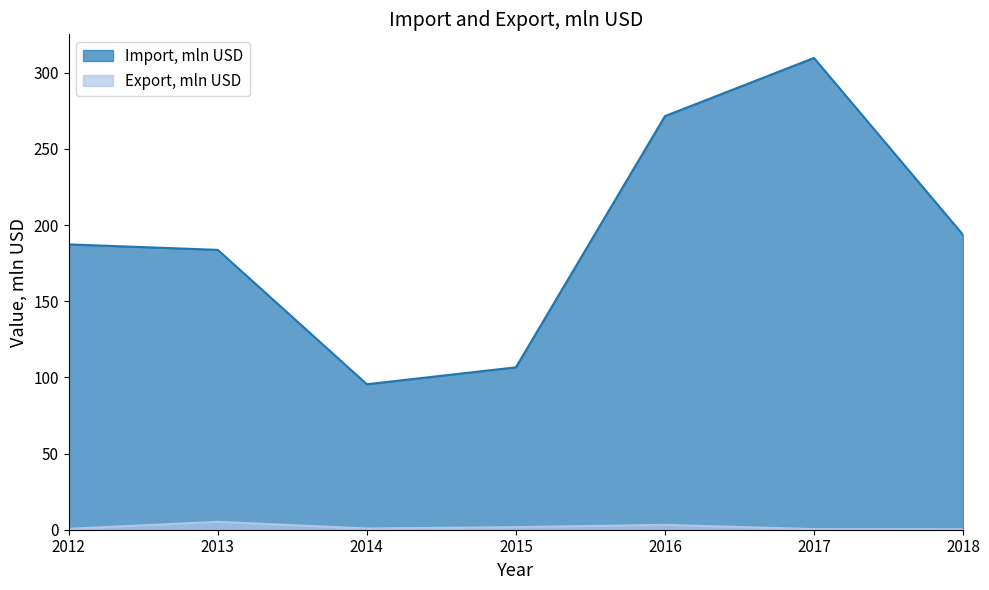

What are all the series names shown in the legend?

Import, mln USD, Export, mln USD